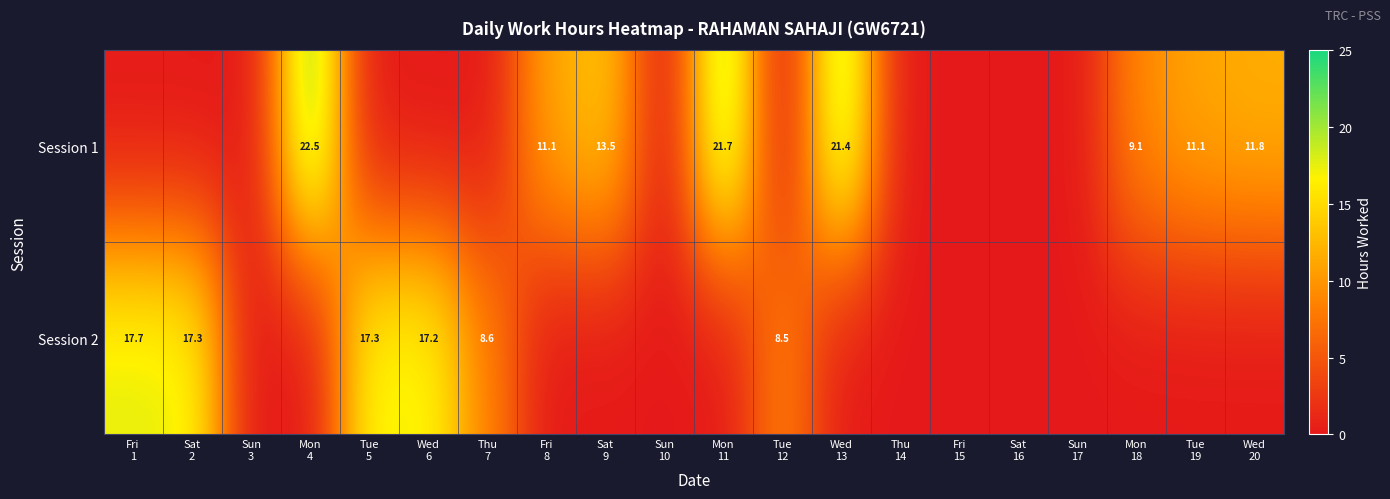

What is the difference between the maximum and minimum values in the Session 2 series?

17.7